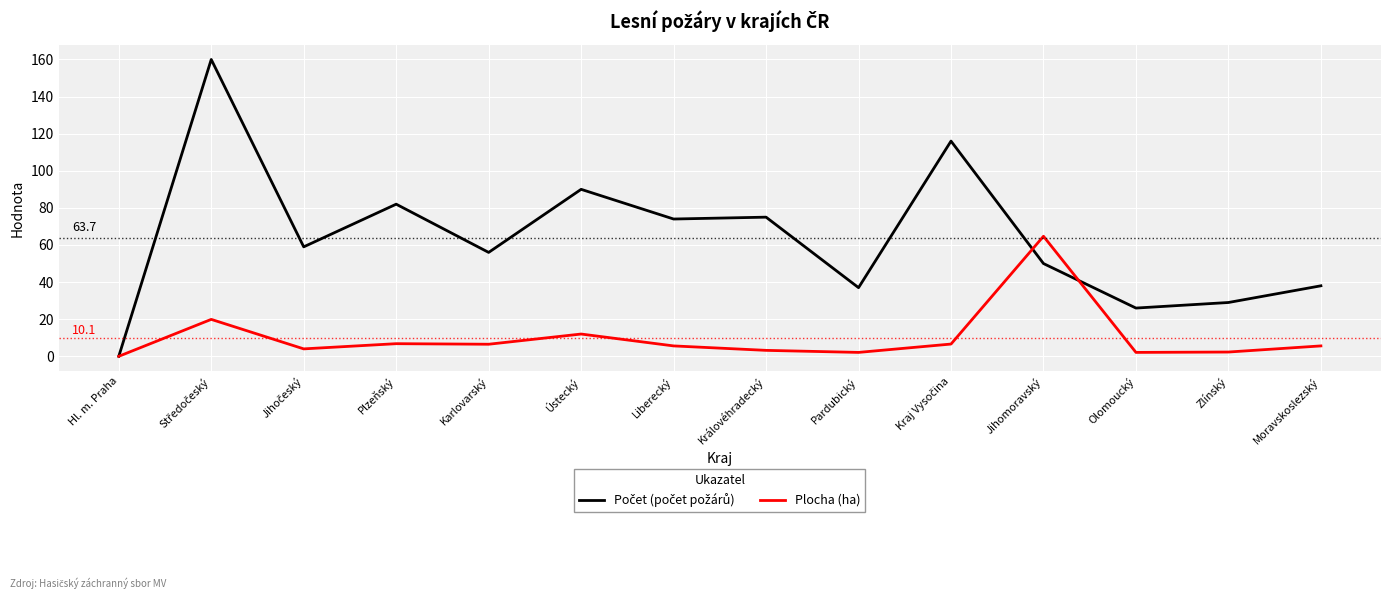

True or false: Plocha (ha) has a value of 12.0 at Ústecký.

True